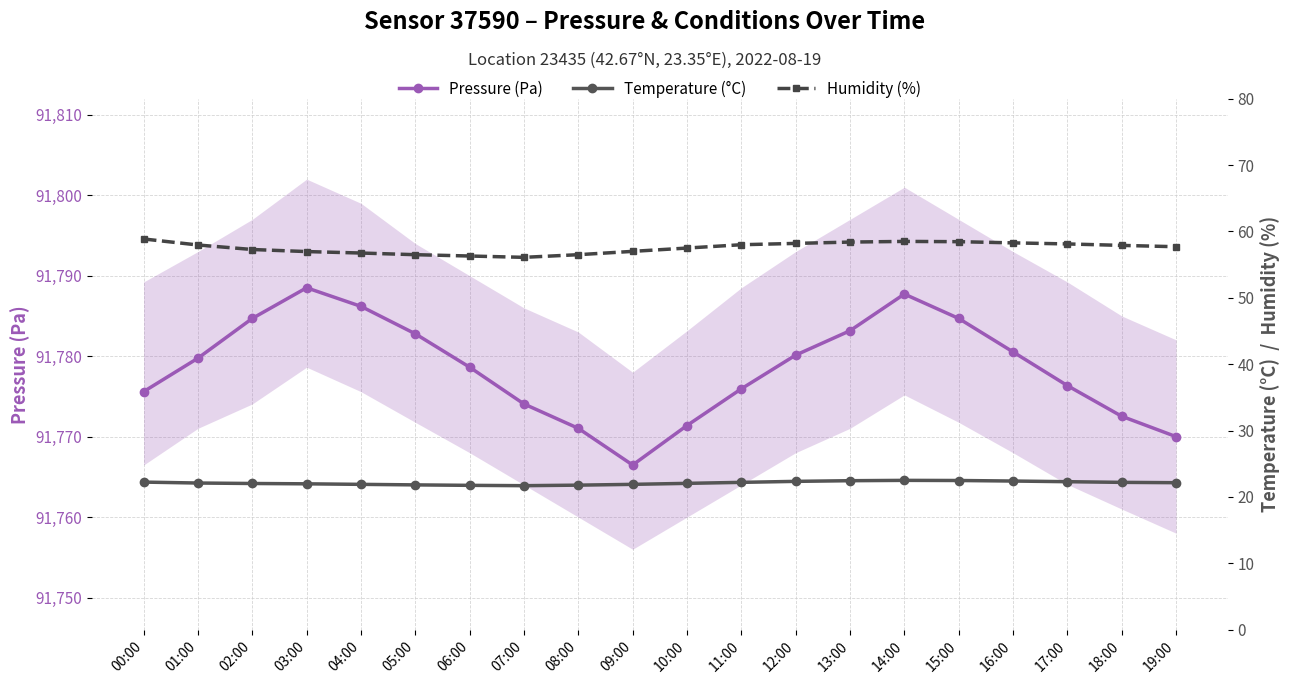

Which series has the largest range (max minus min)?

pressure